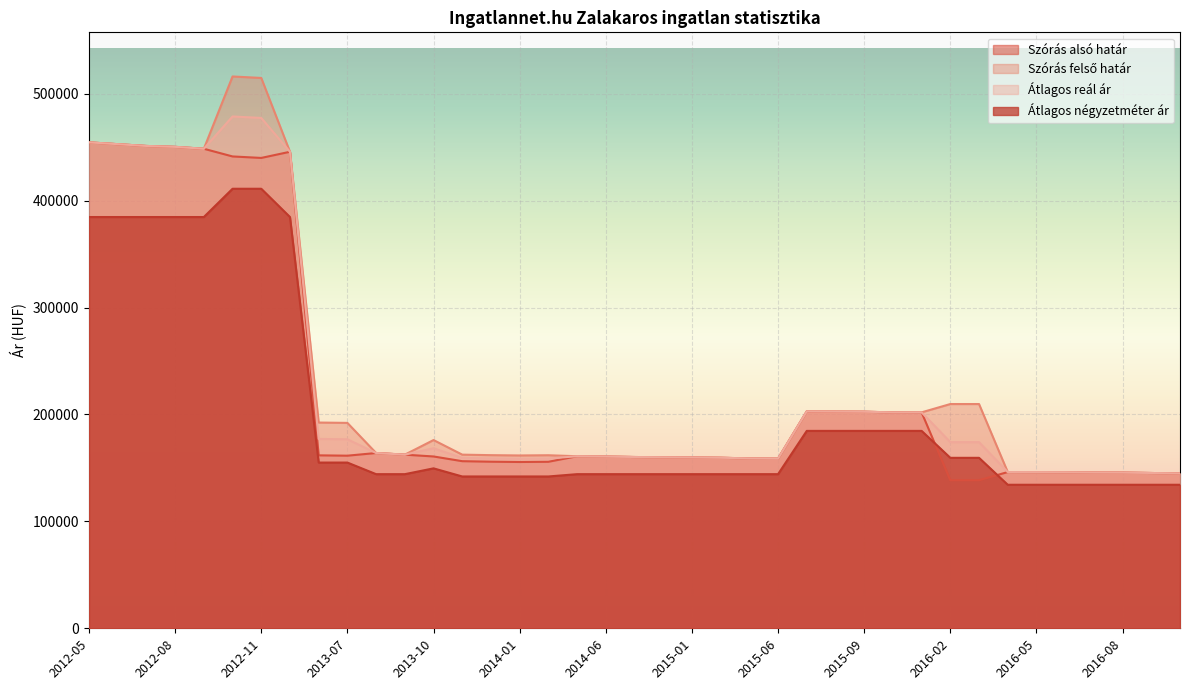

Reading left to right, extract all data points from this chart.

Szórás alsó határ: 2012-05=454452	2012-06=452759	2012-07=451079	2012-08=450244	2012-09=448464	2012-10=441270	2012-11=439888	2012-12=445646	2013-06=161742	2013-07=161422	2013-08=163926	2013-09=162382	2013-10=160692	2013-11=156284	2013-12=155801	2014-01=155520	2014-04=155721	2014-05=160907	2014-06=160624	2014-09=160180	2014-10=159939	2015-01=159779	2015-02=159499	2015-05=158864	2015-06=158666	2015-07=202861	2015-08=202710	2015-09=202559	2015-10=201908	2015-11=201958	2016-02=138476	2016-03=138476	2016-04=146122	2016-05=146050	2016-06=145942	2016-07=145692	2016-08=145620	2016-09=145229	2016-10=144839
Szórás felső határ: 2012-05=454452	2012-06=452759	2012-07=451079	2012-08=450244	2012-09=448464	2012-10=516060	2012-11=514678	2012-12=445646	2013-06=192414	2013-07=192094	2013-08=163926	2013-09=162382	2013-10=176044	2013-11=162394	2013-12=161911	2014-01=161630	2014-04=161831	2014-05=160907	2014-06=160624	2014-09=160180	2014-10=159939	2015-01=159779	2015-02=159499	2015-05=158864	2015-06=158666	2015-07=202861	2015-08=202710	2015-09=202559	2015-10=201908	2015-11=201958	2016-02=209724	2016-03=209724	2016-04=146122	2016-05=146050	2016-06=145942	2016-07=145692	2016-08=145620	2016-09=145229	2016-10=144839
Átlagos reál ár: 2012-05=454452	2012-06=452759	2012-07=451079	2012-08=450244	2012-09=448464	2012-10=478665	2012-11=477283	2012-12=445646	2013-06=177078	2013-07=176758	2013-08=163926	2013-09=162382	2013-10=168368	2013-11=159339	2013-12=158856	2014-01=158575	2014-04=158776	2014-05=160907	2014-06=160624	2014-09=160180	2014-10=159939	2015-01=159779	2015-02=159499	2015-05=158864	2015-06=158666	2015-07=202861	2015-08=202710	2015-09=202559	2015-10=201908	2015-11=201958	2016-02=174100	2016-03=174100	2016-04=146122	2016-05=146050	2016-06=145942	2016-07=145692	2016-08=145620	2016-09=145229	2016-10=144839
Átlagos négyzetméter ár: 2012-05=384615	2012-06=384615	2012-07=384615	2012-08=384615	2012-09=384615	2012-10=411057	2012-11=411057	2012-12=384615	2013-06=154988	2013-07=154988	2013-08=144144	2013-09=144144	2013-10=149572	2013-11=141983	2013-12=141983	2014-01=141983	2014-04=141983	2014-05=144144	2014-06=144144	2014-09=144144	2014-10=144144	2015-01=144144	2015-02=144144	2015-05=144144	2015-06=144144	2015-07=184615	2015-08=184615	2015-09=184615	2015-10=184615	2015-11=184615	2016-02=159424	2016-03=159424	2016-04=134234	2016-05=134234	2016-06=134234	2016-07=134234	2016-08=134234	2016-09=134234	2016-10=134234